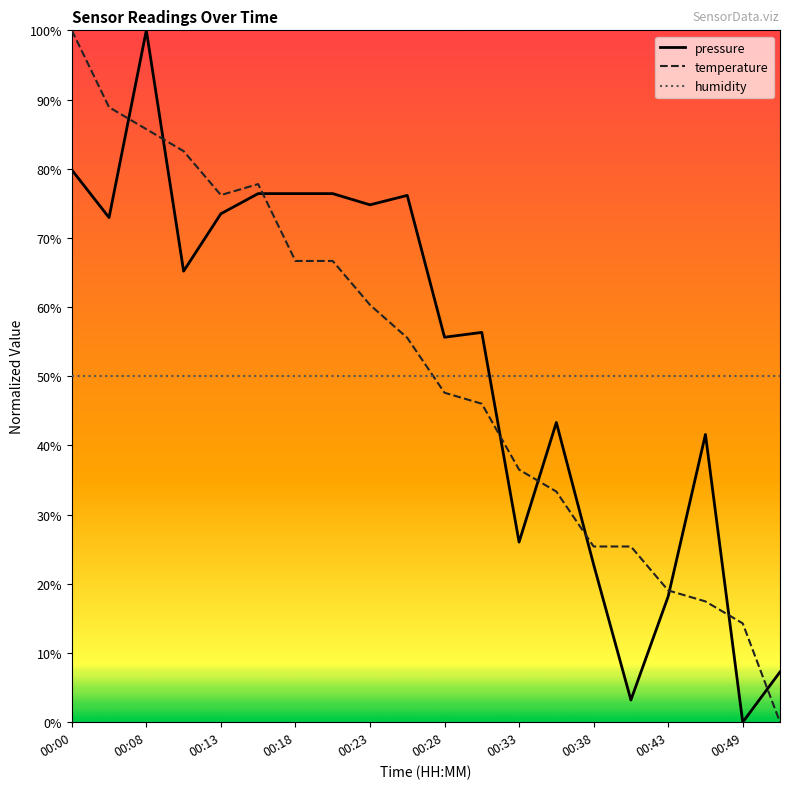

What is the maximum value shown in the chart?

100.0